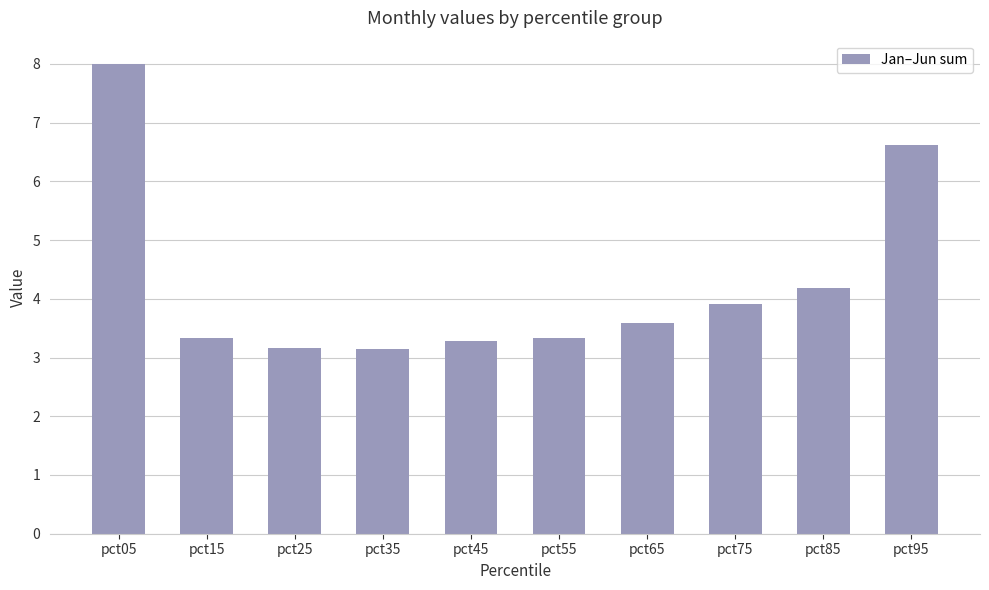

What value does the data have at pct45?

3.3